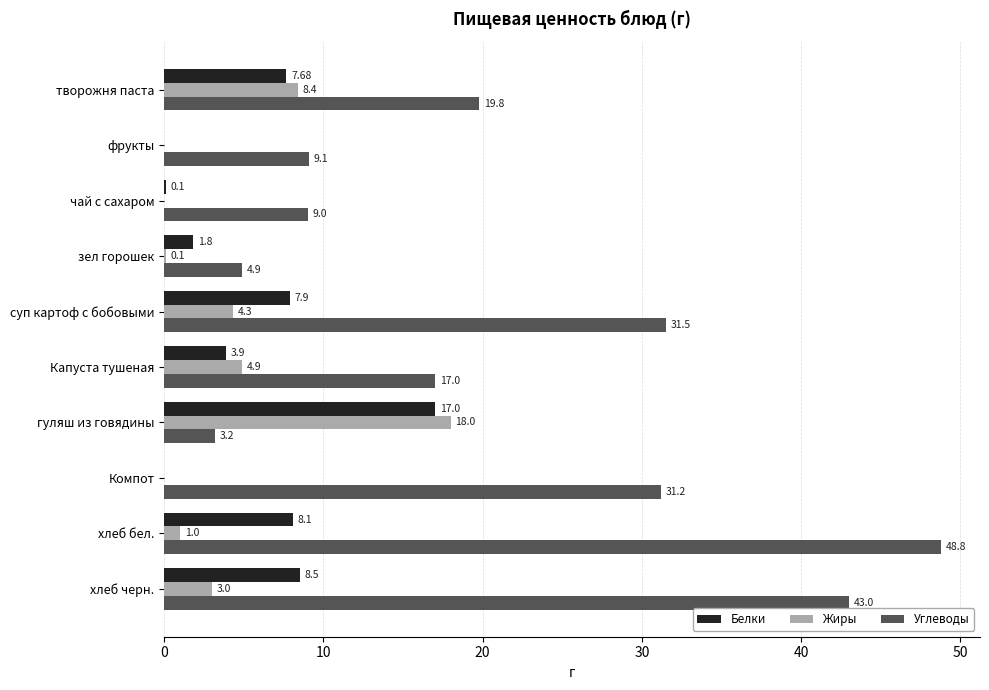

What is the sum of all Белки values?

55.0